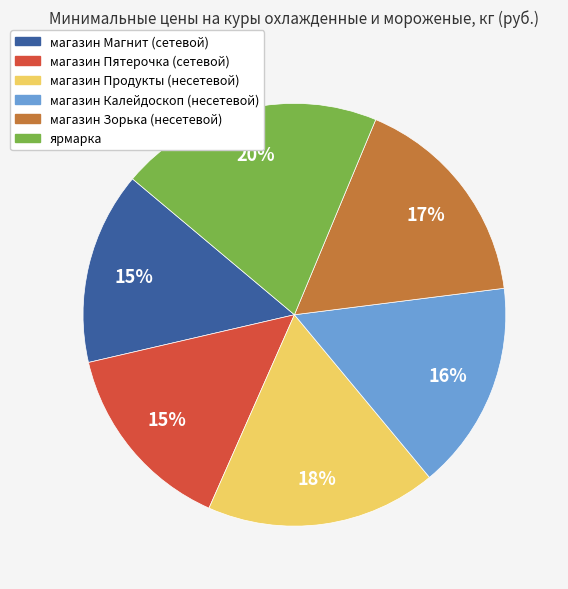

Is the sum of магазин Продукты (несетевой) and магазин Магнит (сетевой) greater than half?

No